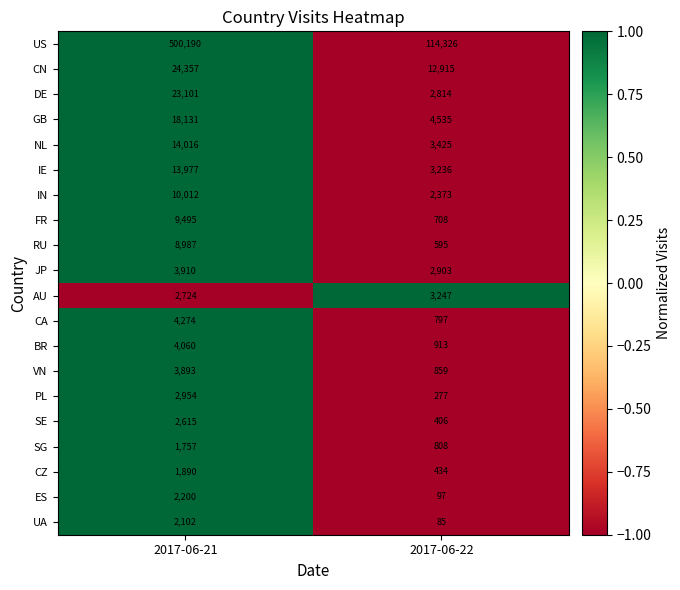

Rank the series at 2017-06-22 from highest to lowest value.

US, CN, GB, NL, AU, IE, JP, DE, IN, BR, VN, SG, CA, FR, RU, CZ, SE, PL, ES, UA